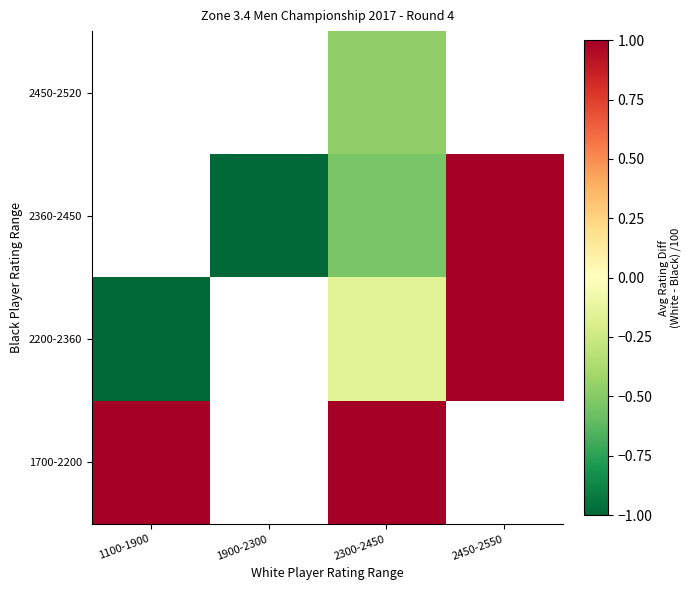

List the labels in order of 2360-2450 value, smallest first.

1100-1900, 1900-2300, 2300-2450, 2450-2550